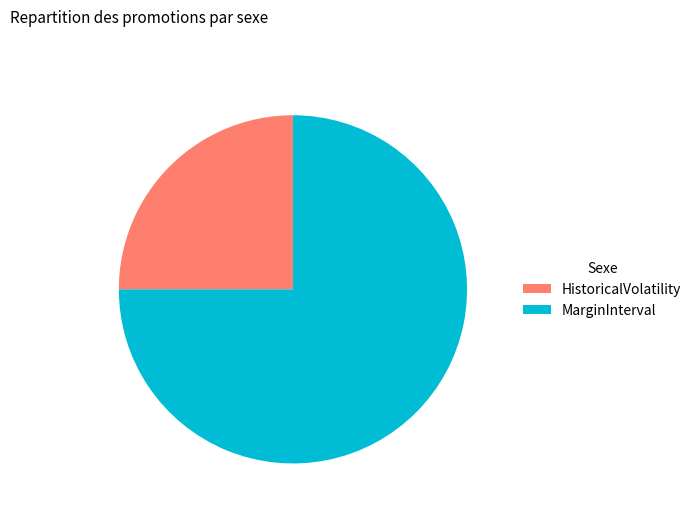

Which slice is the smallest?

HistoricalVolatility